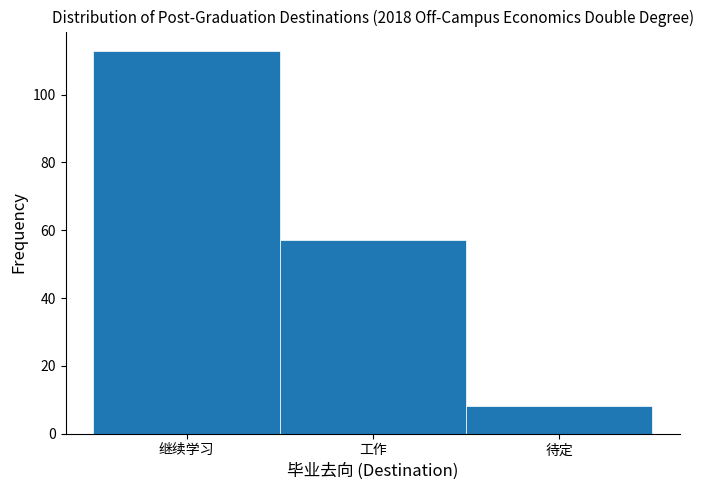

Reading left to right, list all the values displayed in this chart.

113	57	8